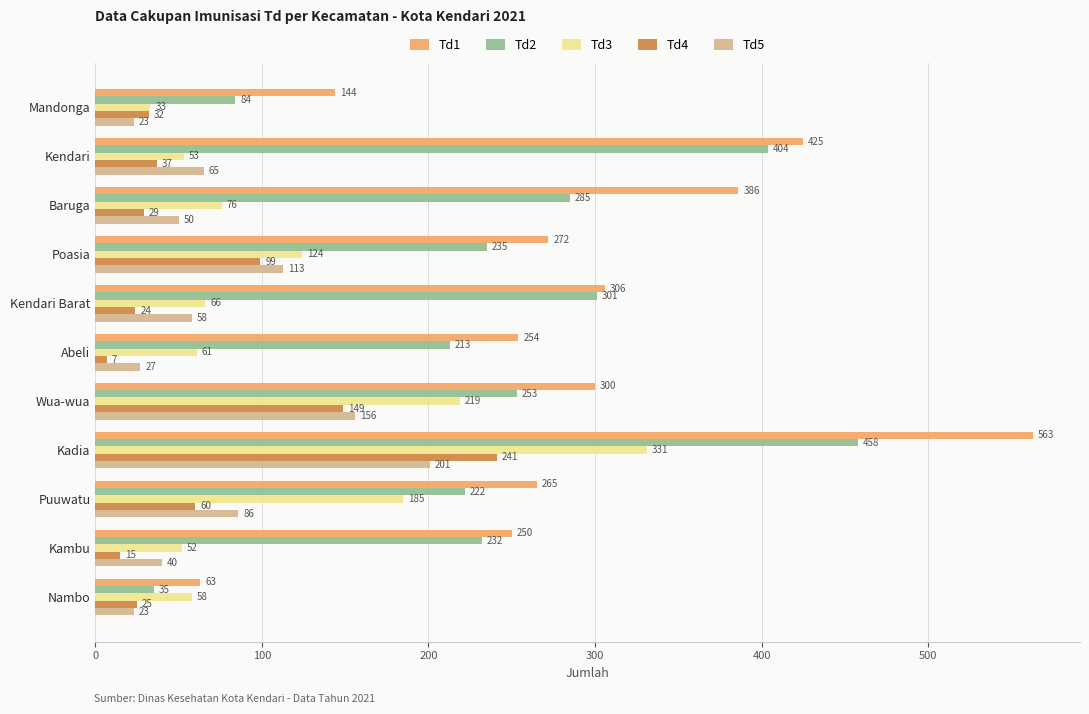

What is the lowest value of the Td5 series?

23